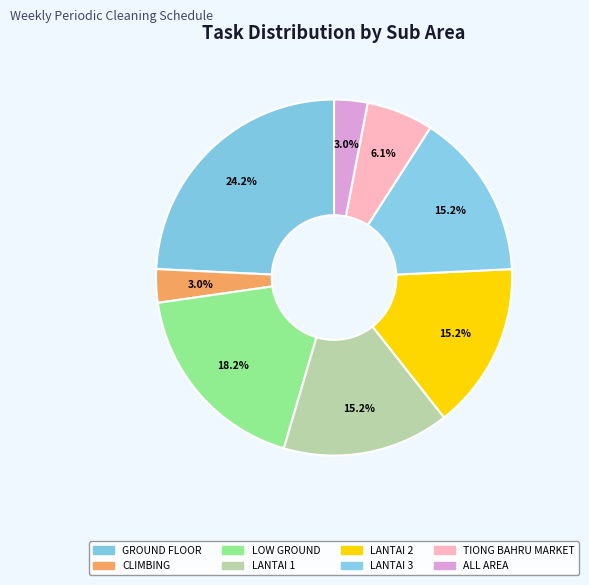

Count the number of slices in the pie.

8